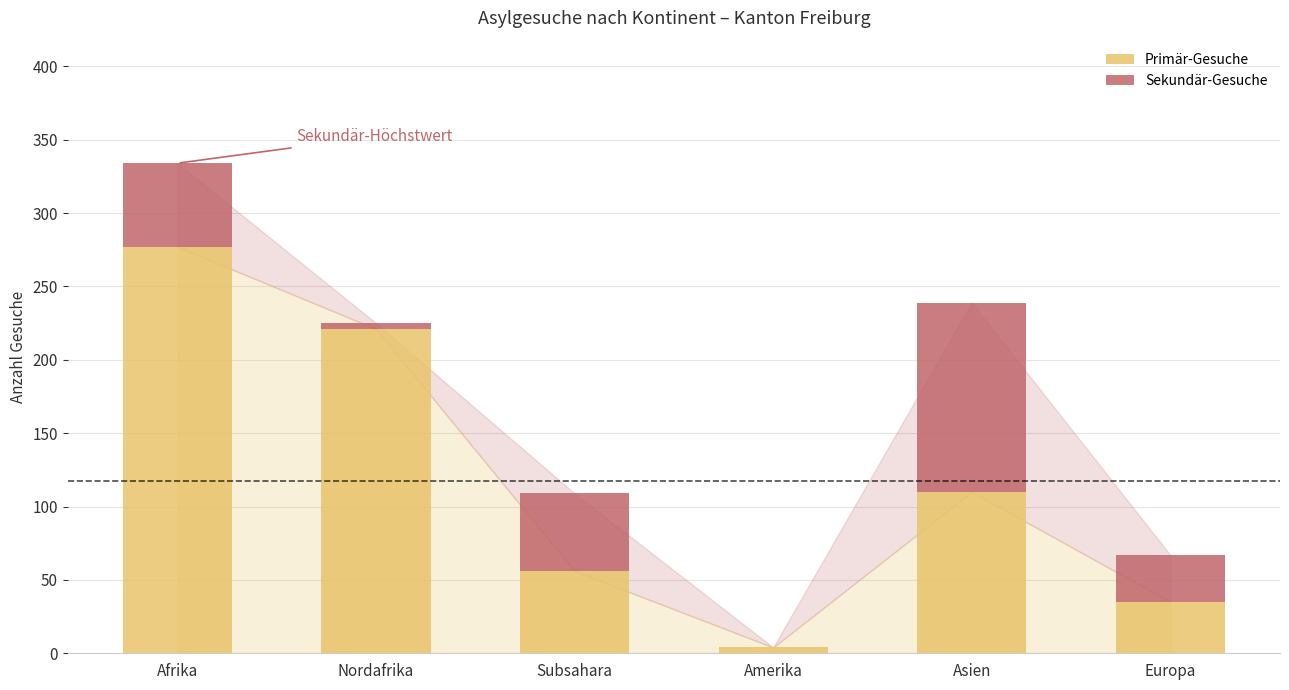

What is the sum of all Primär-Gesuche values?

703